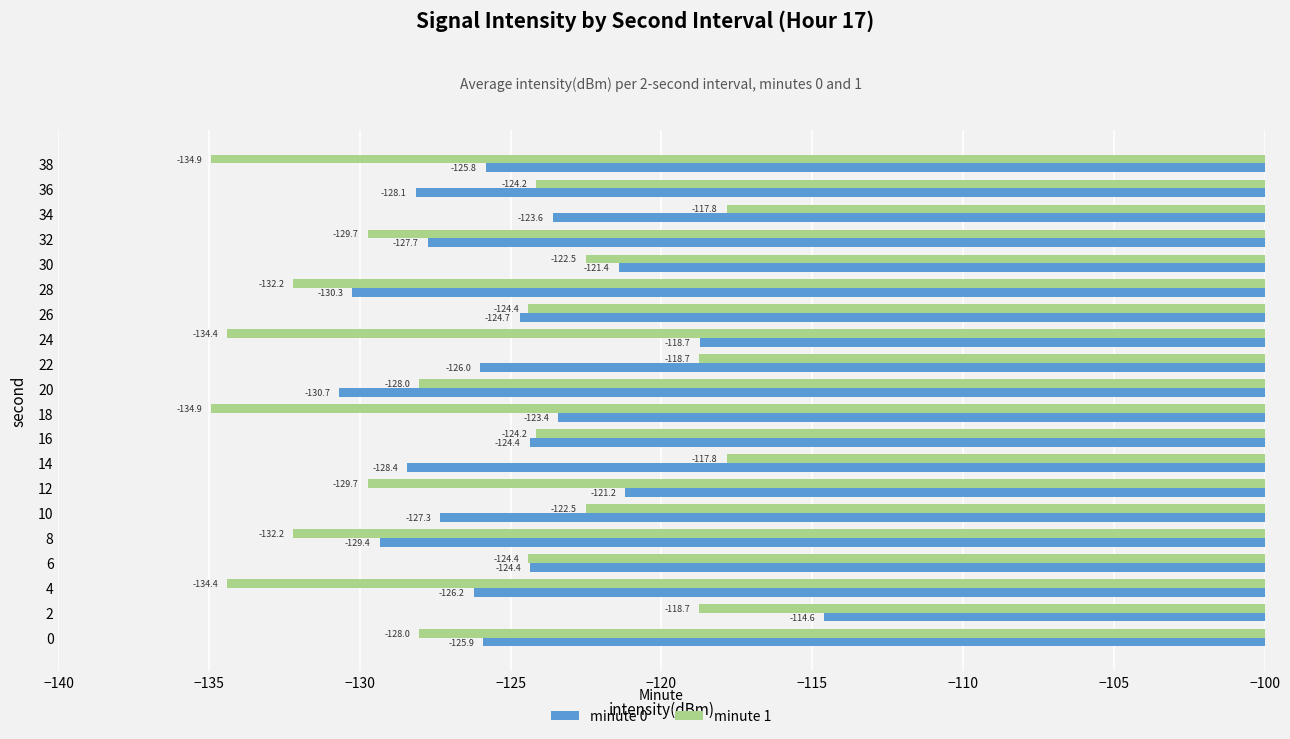

Is the value of minute 0 at 14 greater than the value of minute 1 at 16?

No